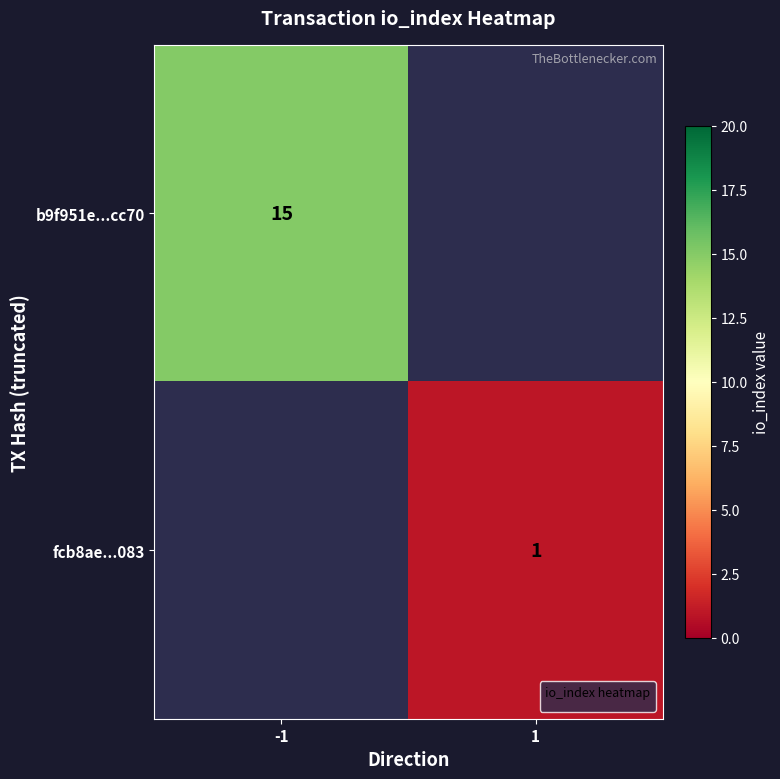

Is it true that fcb8ae...083 equals 1 at 1?

True